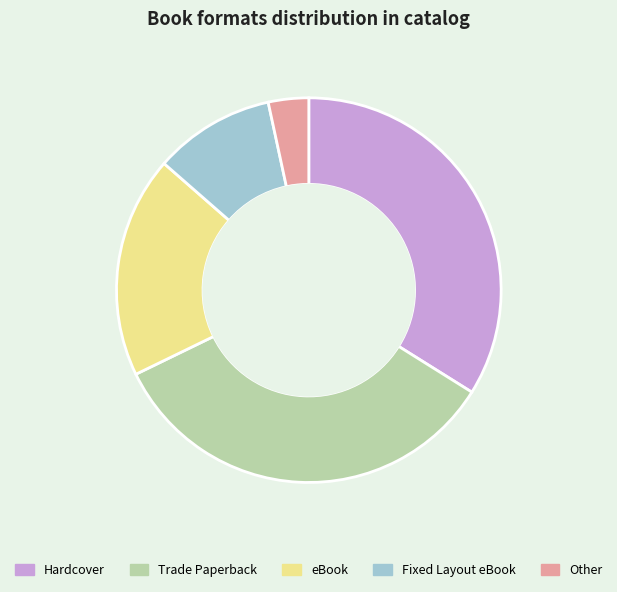

Is it true that Trade Paperback is 45% of the pie?

False